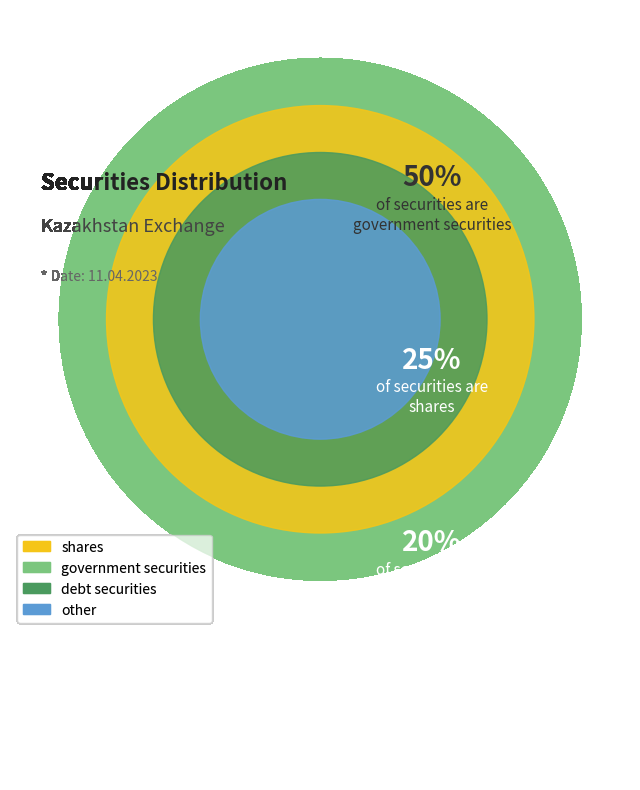

How many segments does this pie chart have?

4